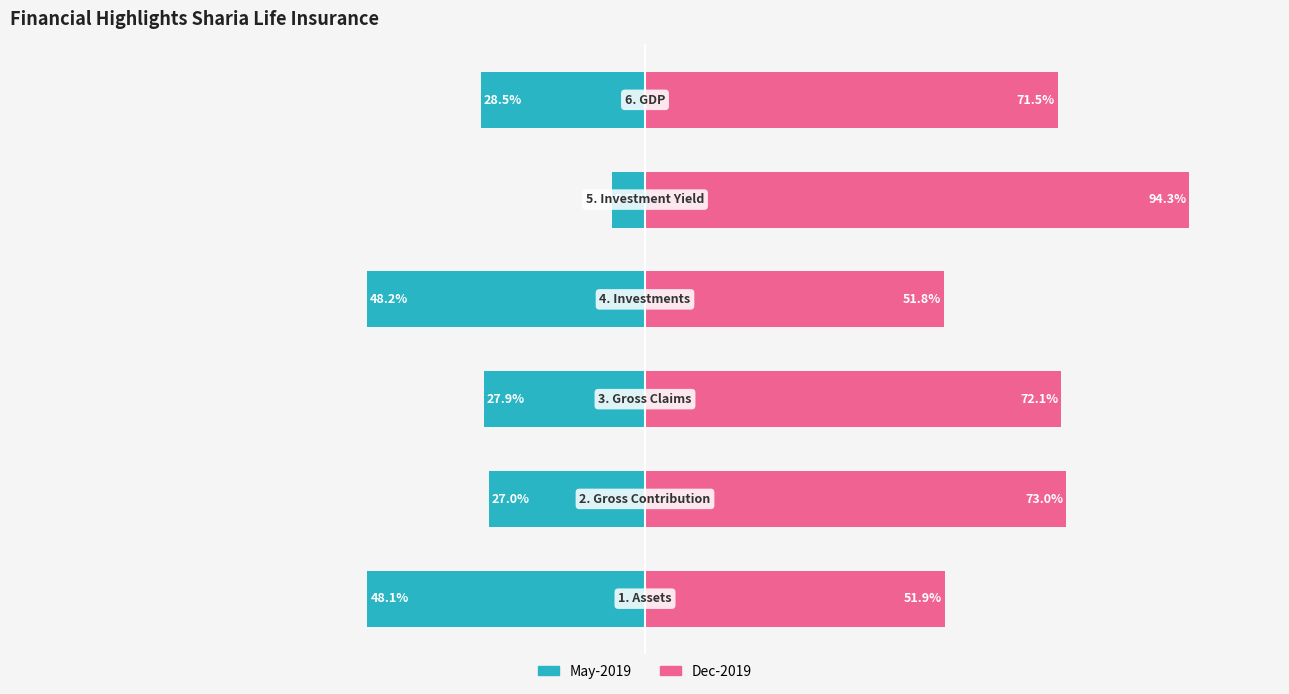

At how many categories does at least one series exceed -43?

6